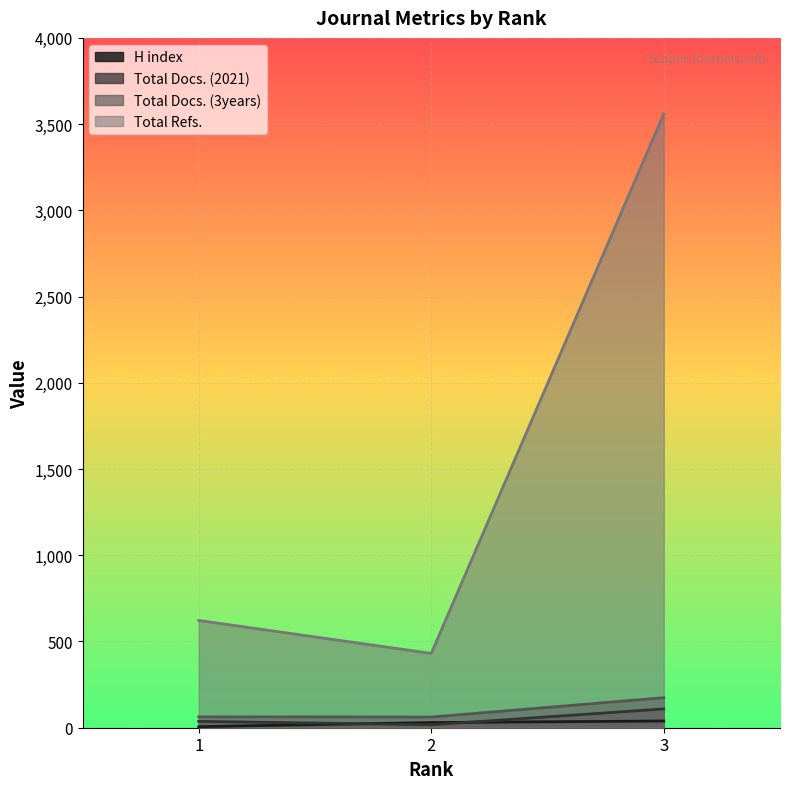

Rank the series by their maximum value, from lowest to highest.

H index, Total Docs. (2021), Total Docs. (3years), Total Refs.